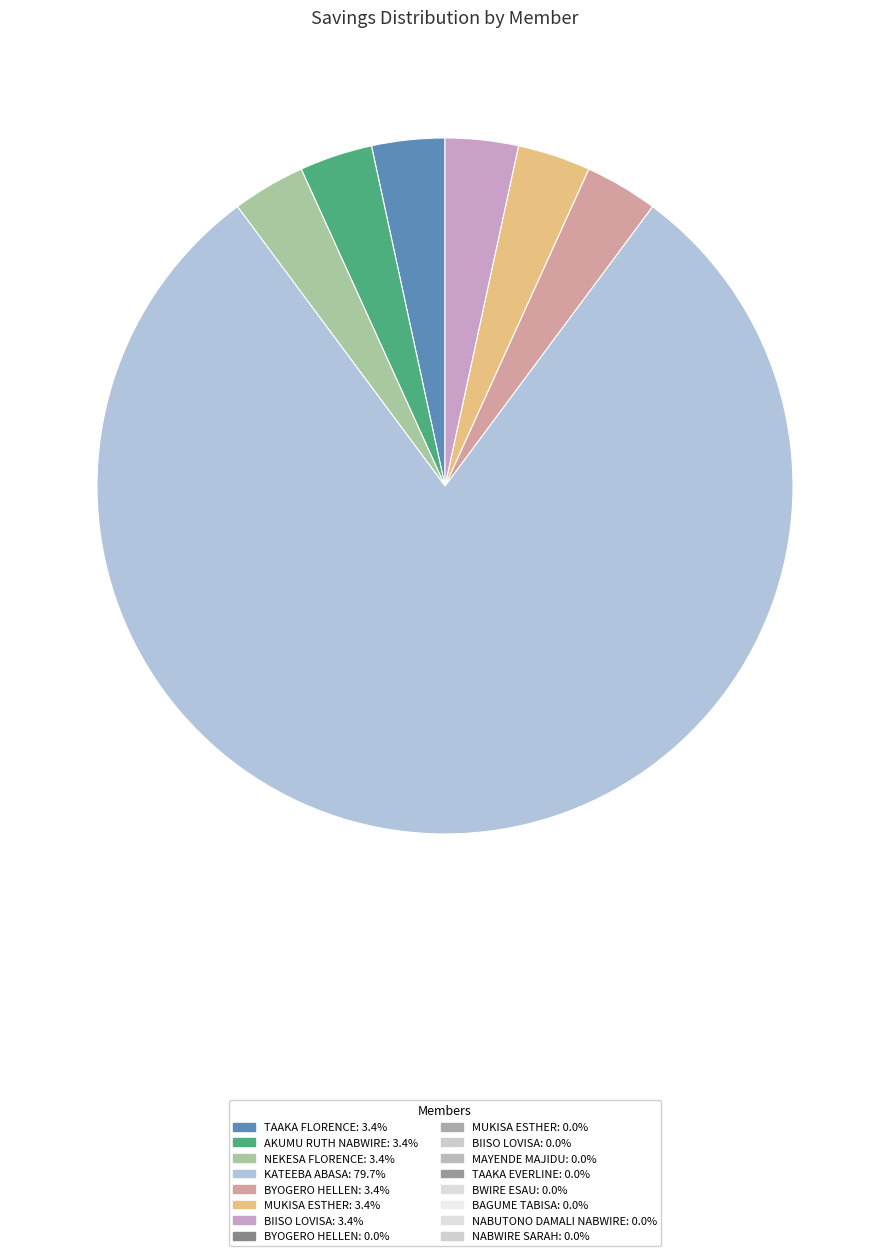

Does any single category account for the majority?

Yes